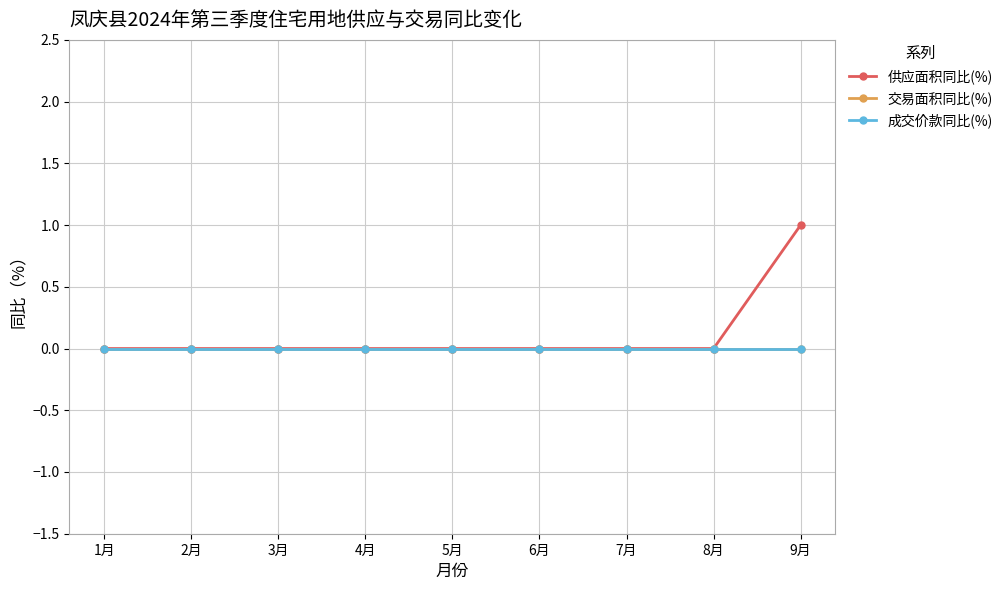

Rank the categories by 成交价款同比(%) value from highest to lowest.

1月, 2月, 3月, 4月, 5月, 6月, 7月, 8月, 9月